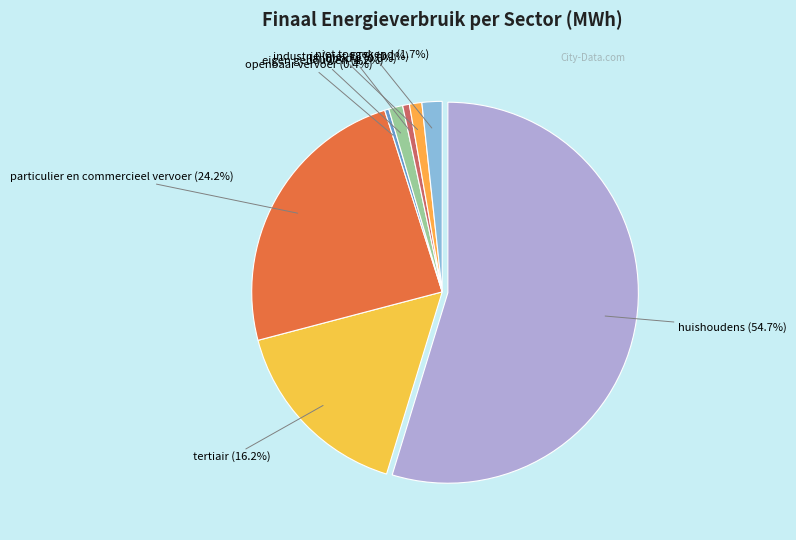

To the nearest percent, what is the average slice percentage?

12%